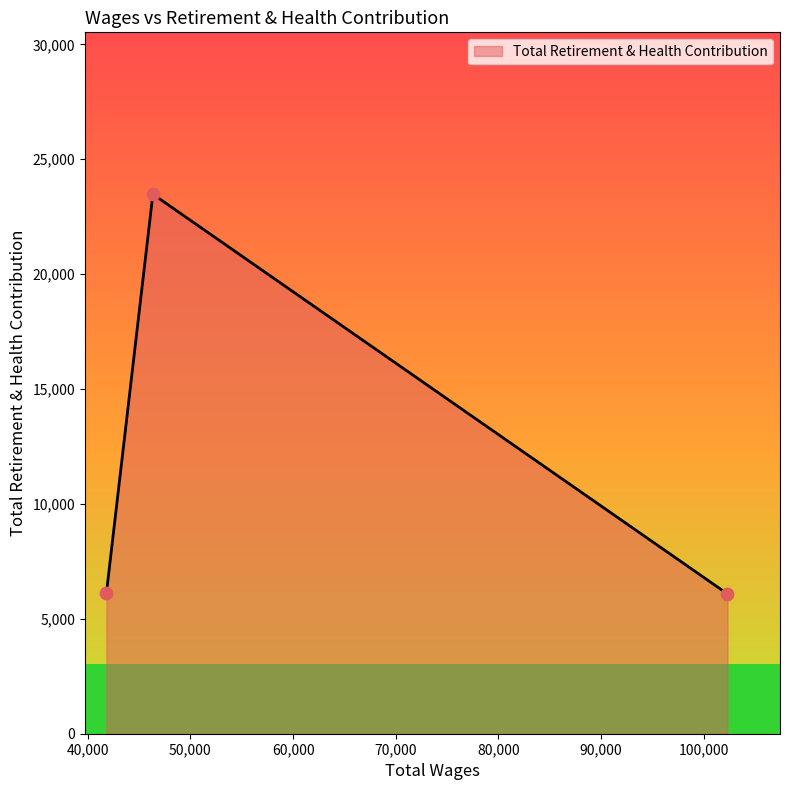

What is the minimum value shown in the chart?

6084